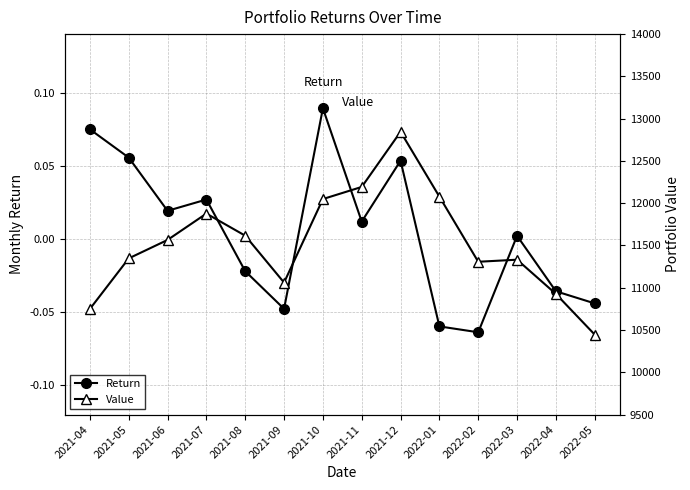

At which category is the sum across all series the highest?

2021-12